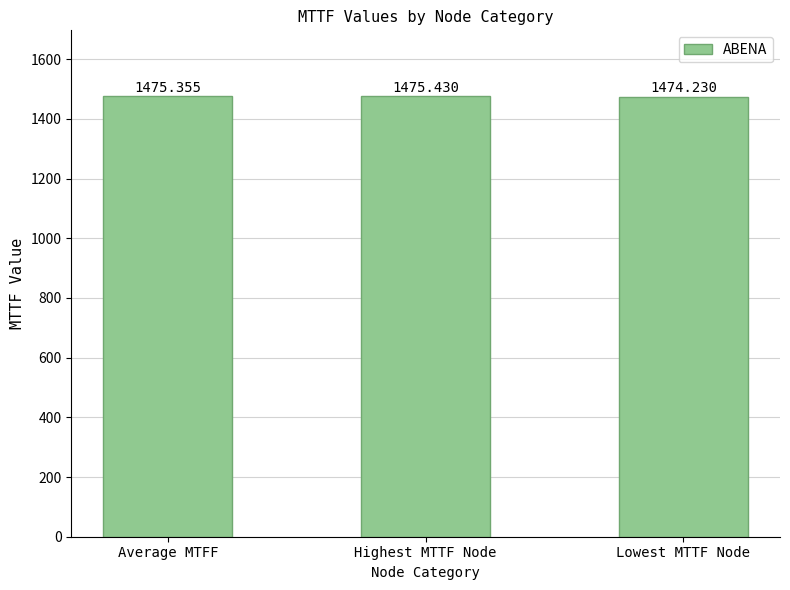

True or false: the data shows 2158.4 at Lowest MTTF Node.

False